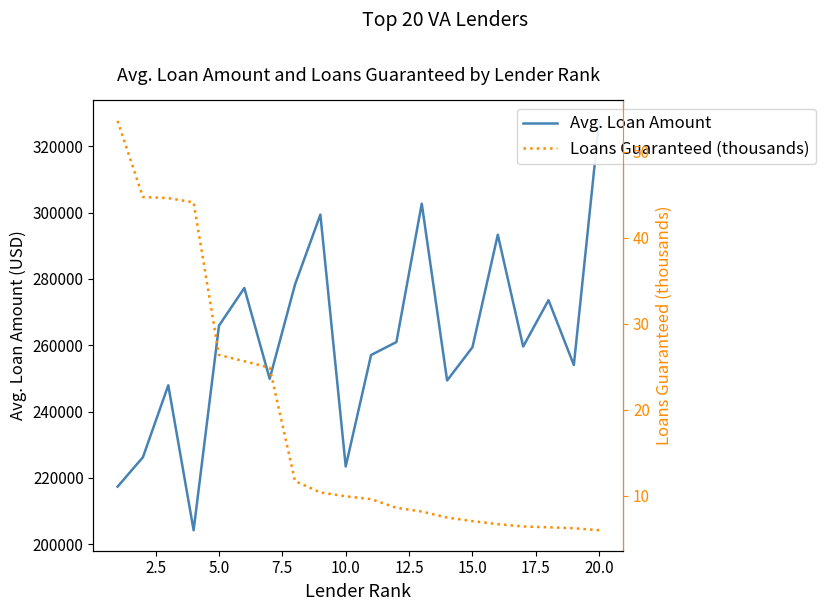

What is the value of the Loans Guaranteed (thousands) point at the 16th from the left?

6.7